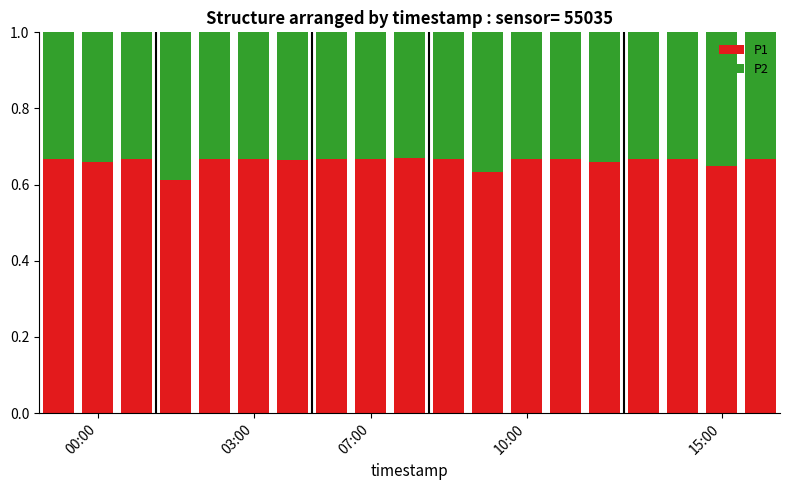

What is the sum of all P1 values?

12.5